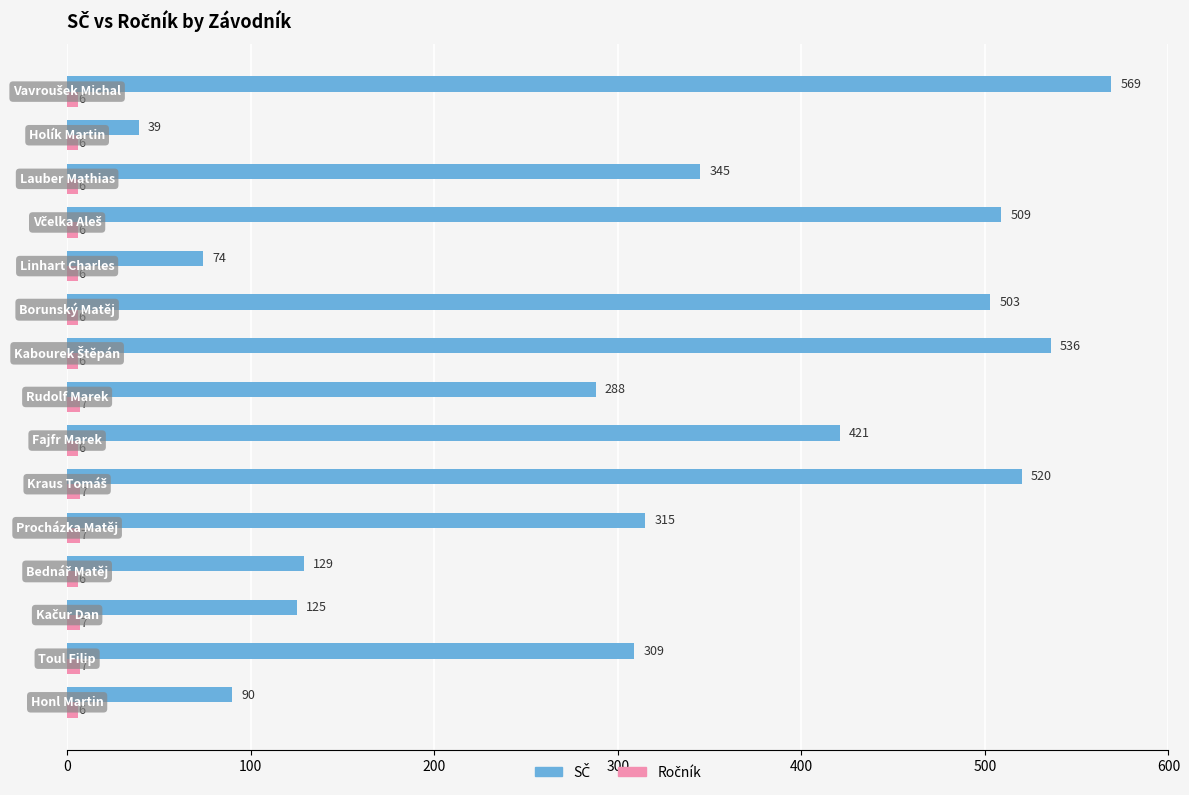

At how many categories does at least one series exceed 255?

10